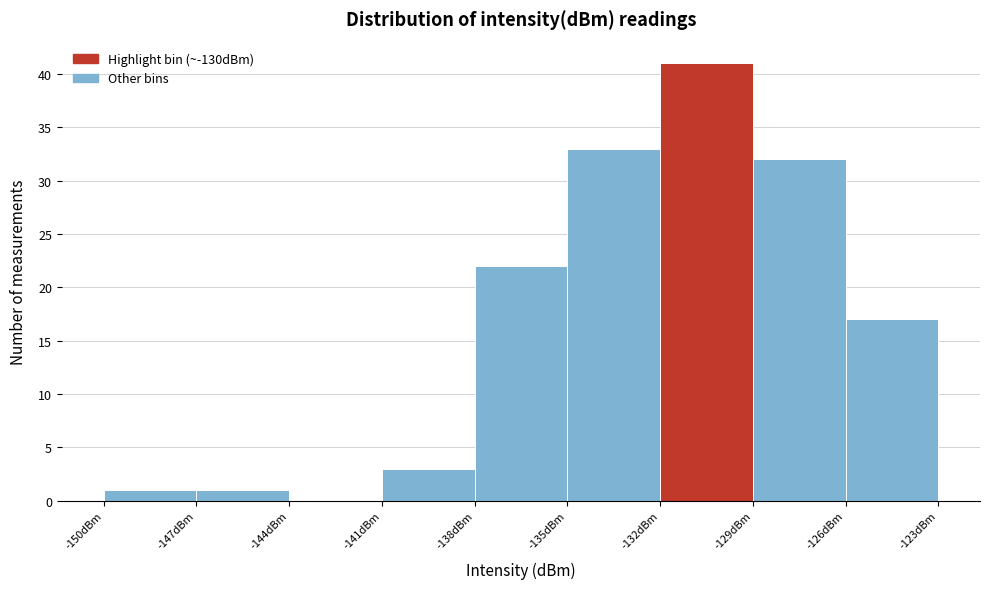

How tall is the bar that spans -126 to -123 on the x-axis? The values are not printed on the chart, so give them approximately, as read against the axis.

17